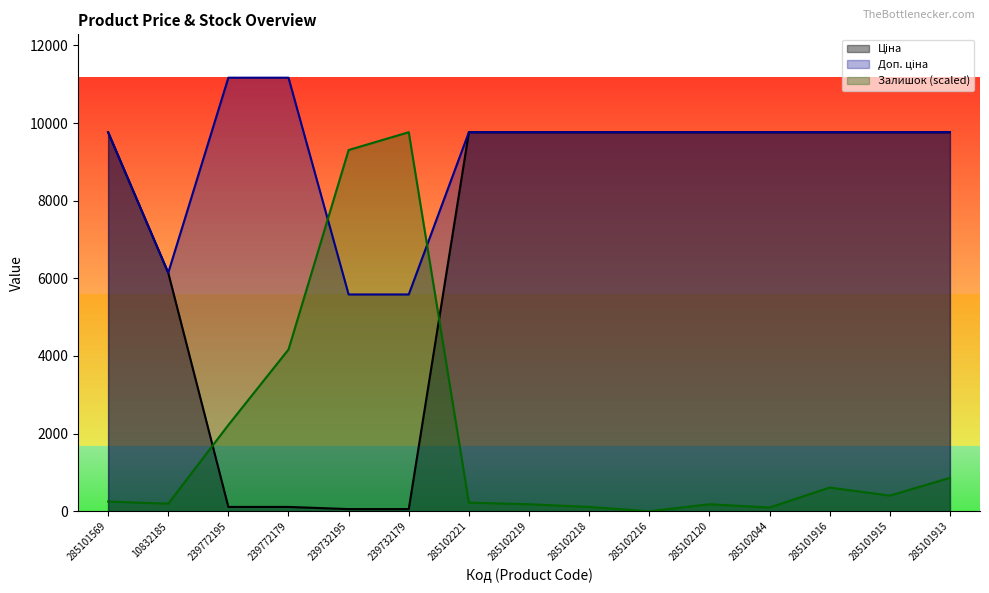

Between which two adjacent categories do Доп. ціна and Залишок first intersect?

239772179 and 239732195